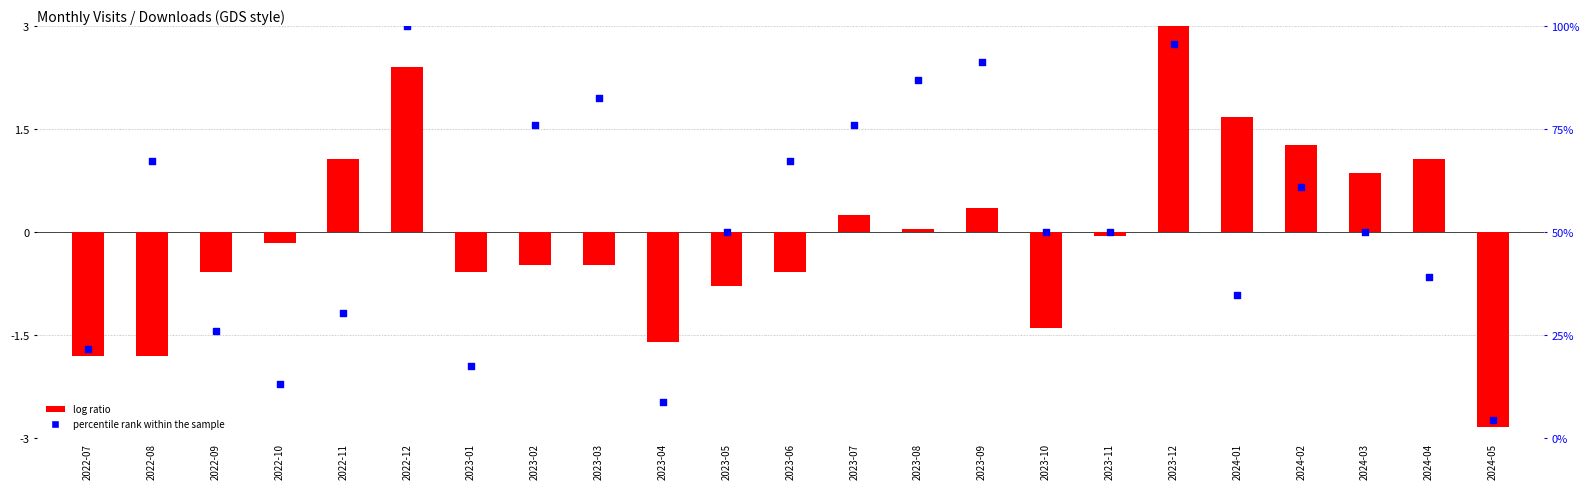

Which series reaches the minimum Y coordinate?

log ratio